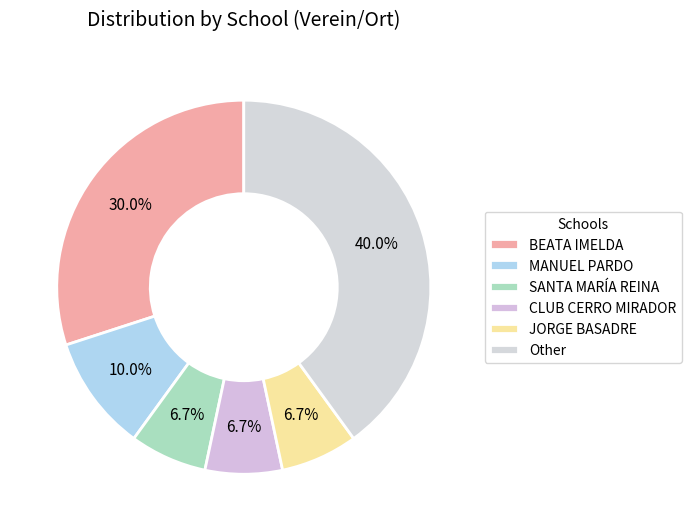

Count the number of slices in the pie.

6